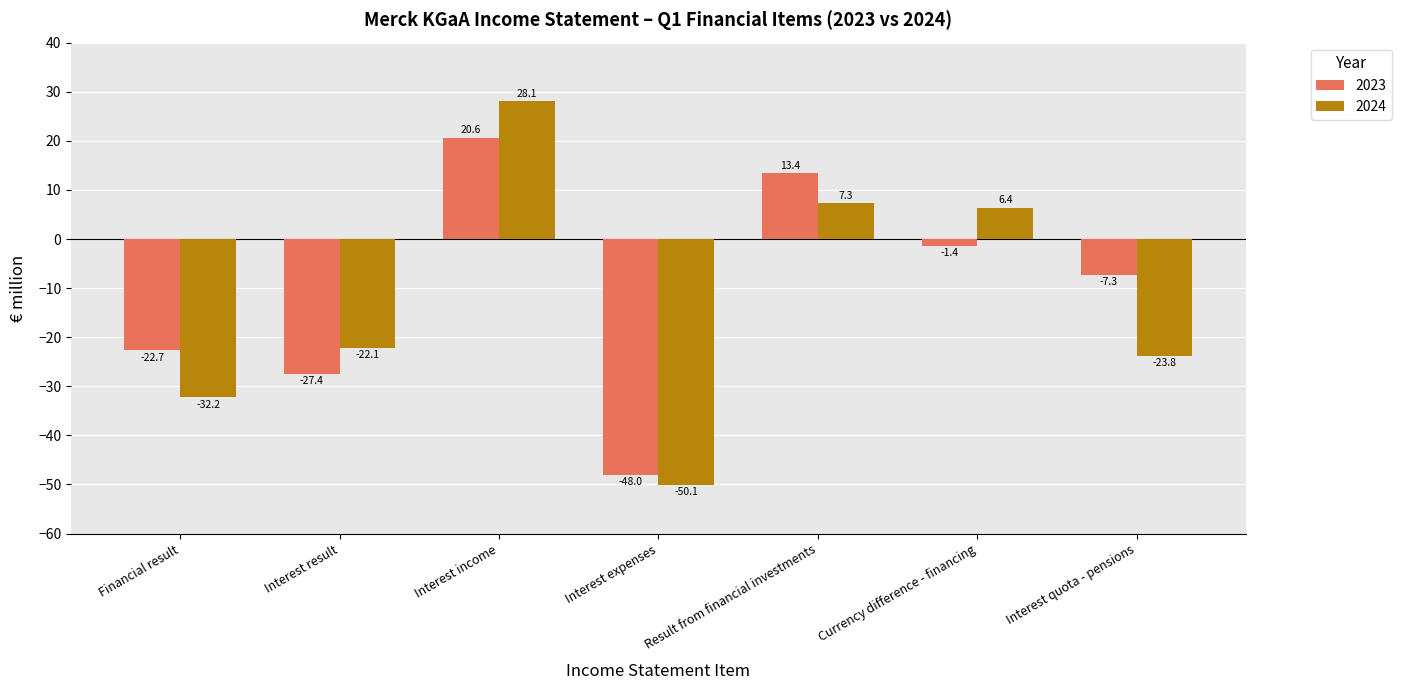

True or false: 2024 has a value of 9.8 at Currency difference - financing.

False